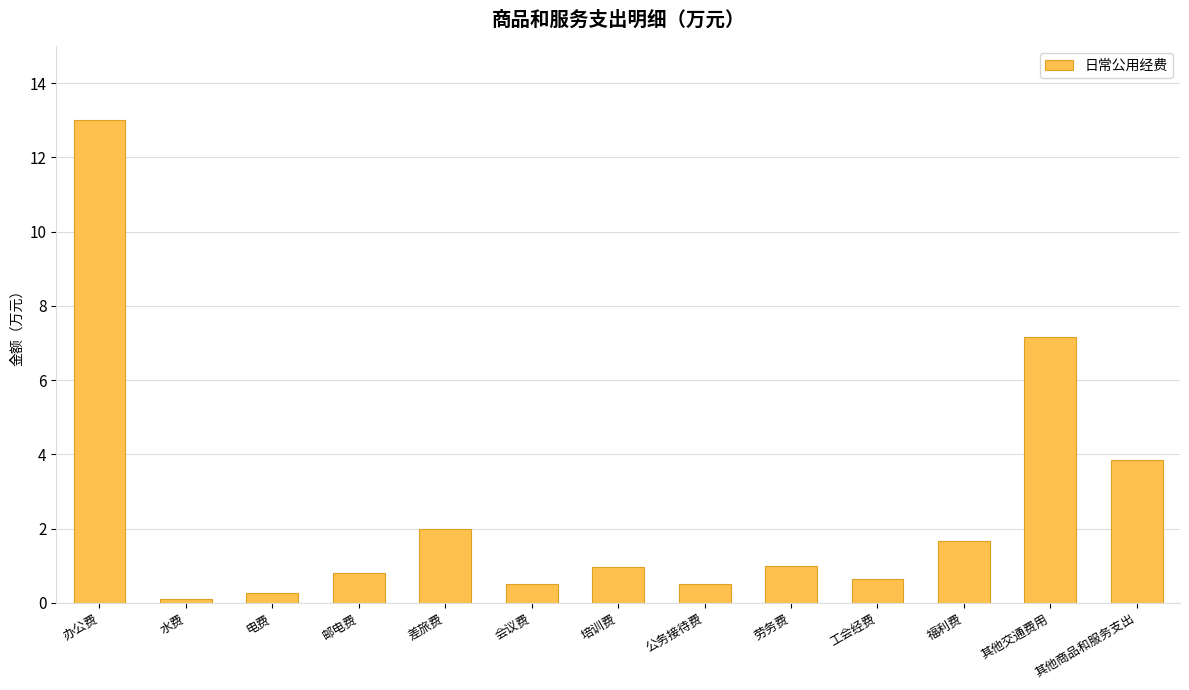

What is the sum of all values?

32.4